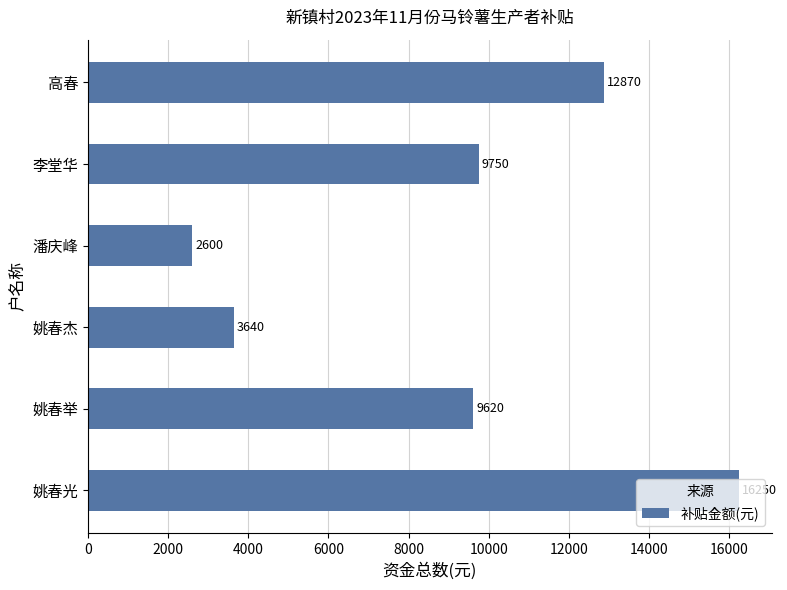

Rank the categories by value from lowest to highest.

潘庆峰, 姚春杰, 姚春举, 李堂华, 高春, 姚春光